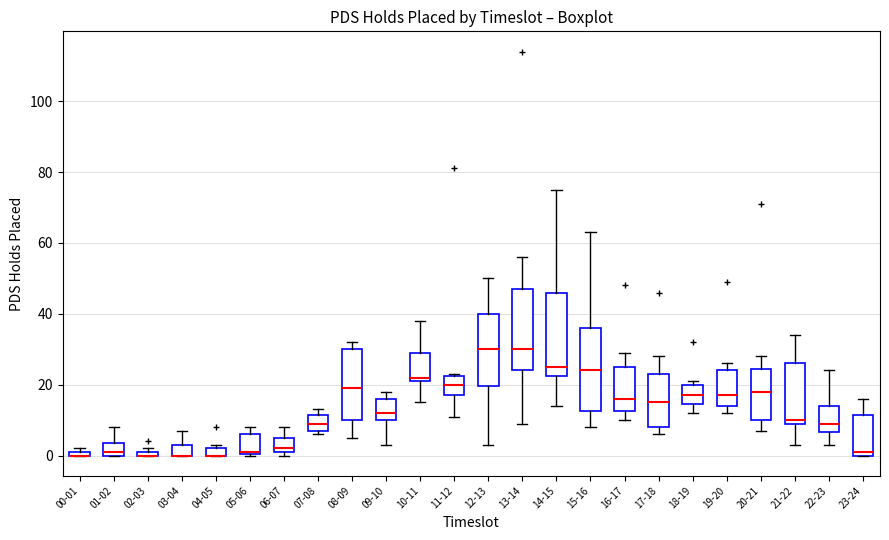

Where is the upper edge of the box for 05-06 on the y-axis? The values are not printed on the chart, so give them approximately, as read against the axis.

6